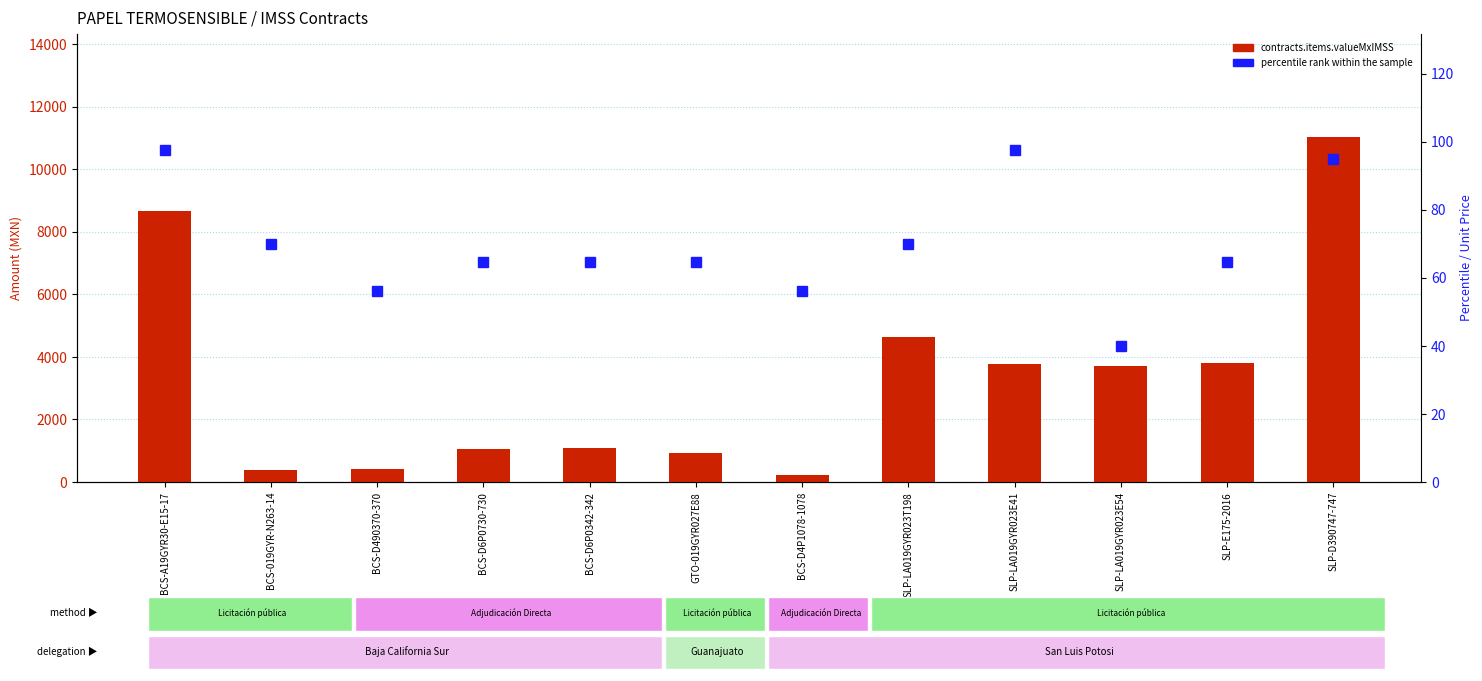

What is the difference between the second highest and second lowest values in the contracts.items.valueMxIMSS series?

8286.6